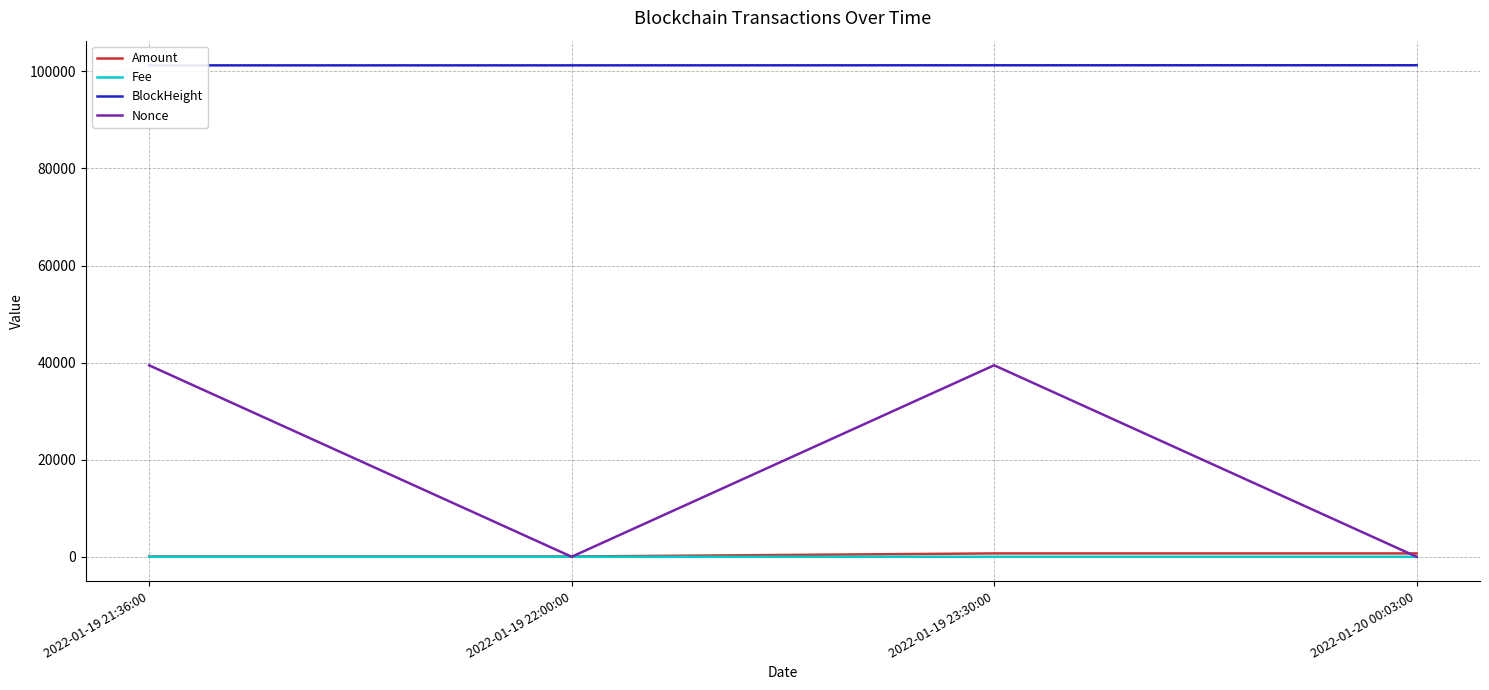

Which series has the largest total across all categories?

BlockHeight